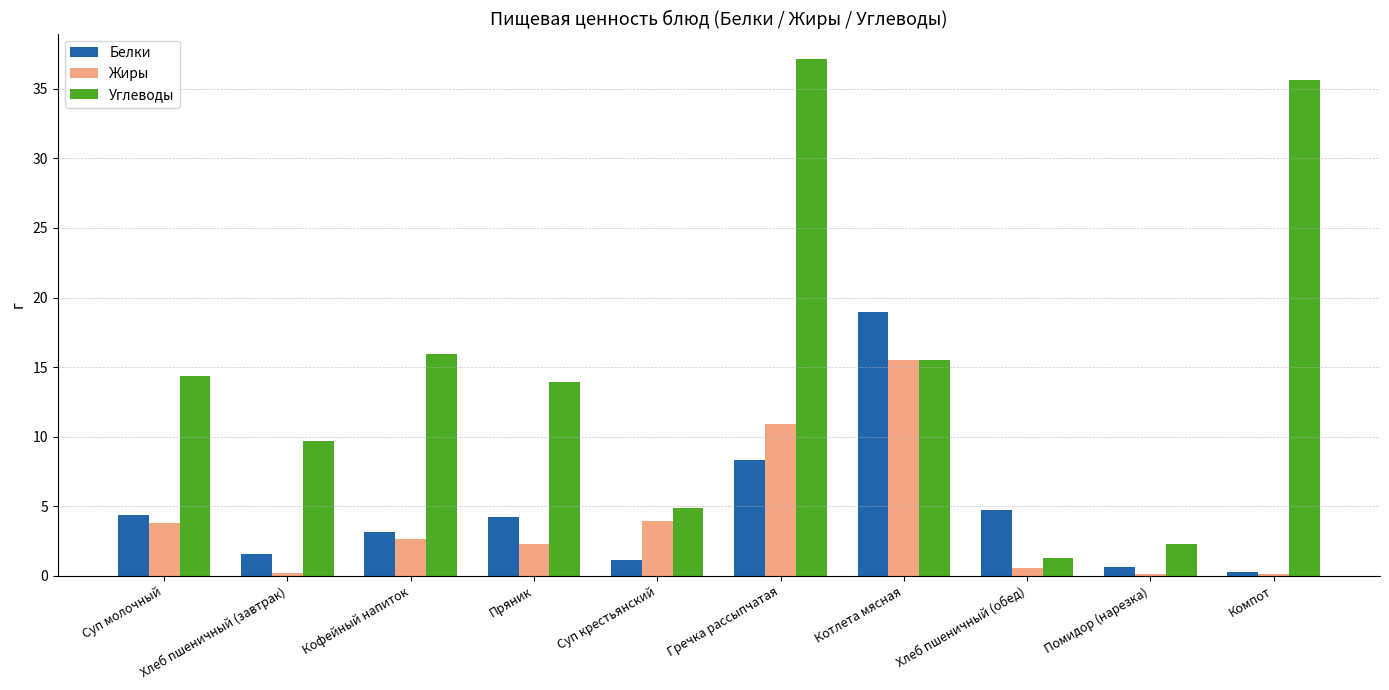

What is the value of the Углеводы bar at the 7th from the left?

15.5